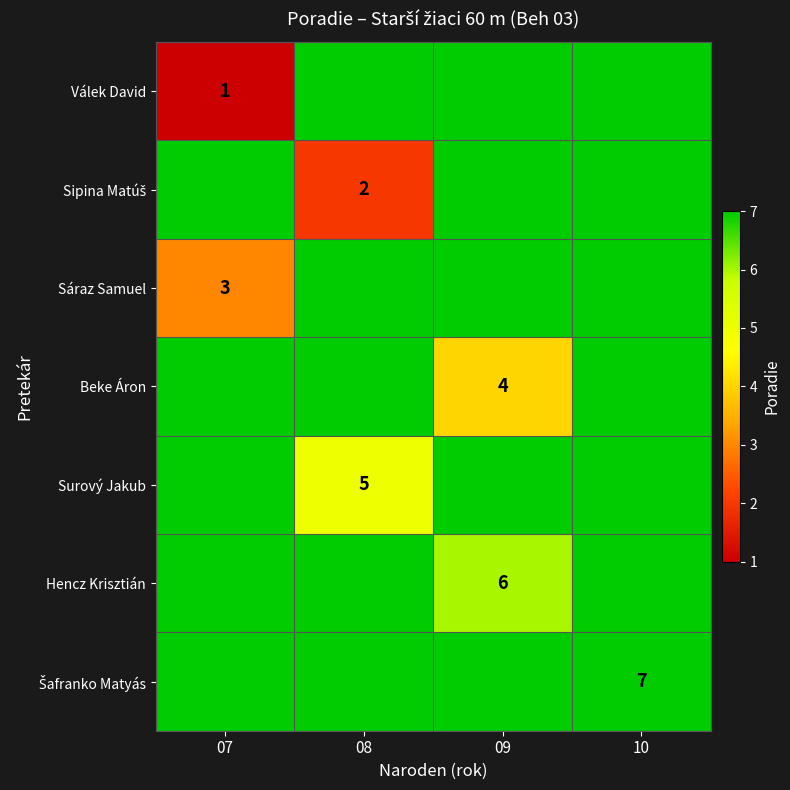

Which series has the largest range (max minus min)?

Válek David